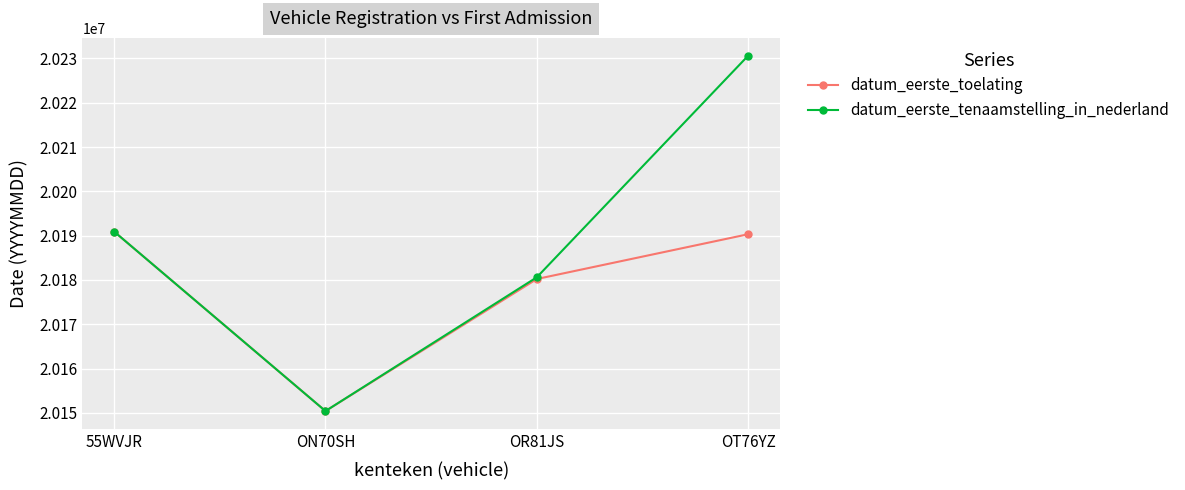

What is the average value of the datum_eerste_toelating series?

20177964